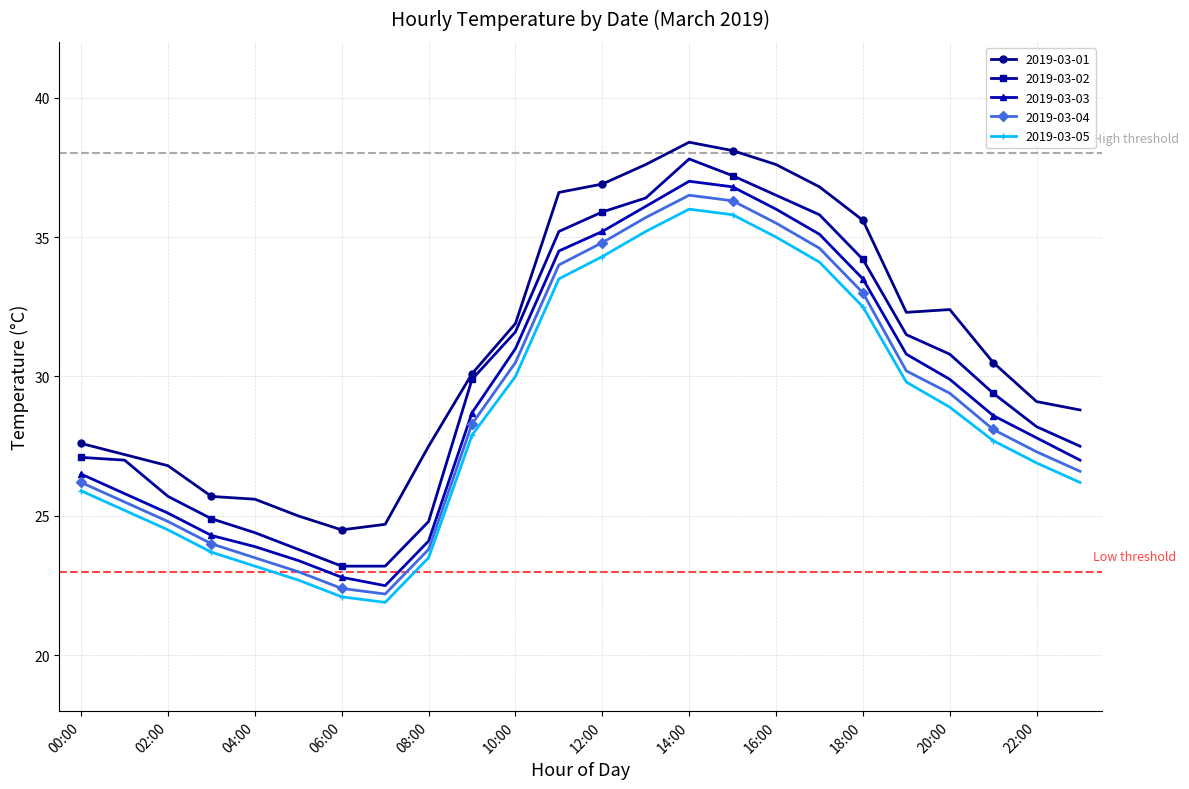

Which series has the largest total across all categories?

2019-03-01